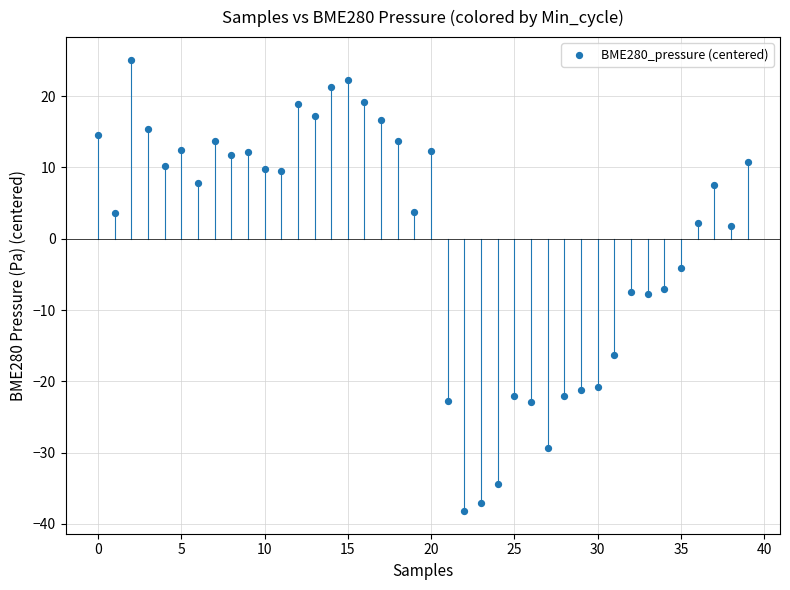

What is the range of Y values (max minus min)?

63.3